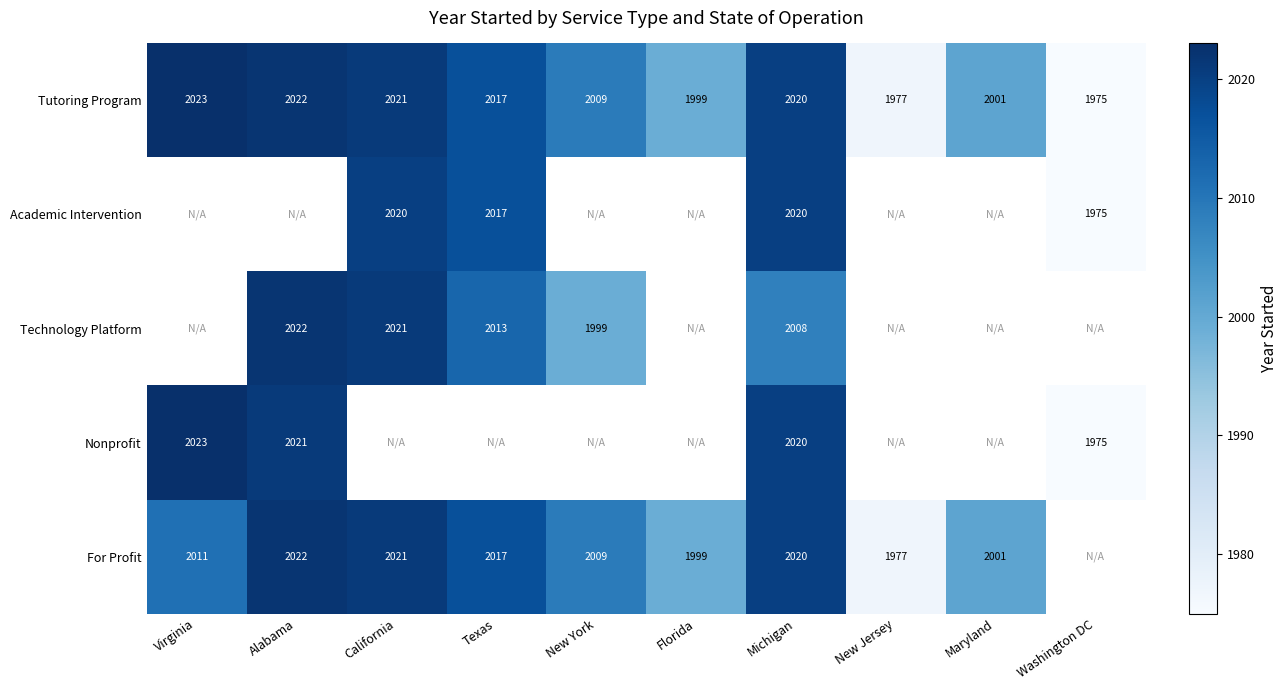

Is the value of Academic Intervention at Texas greater than the value of Nonprofit at Washington DC?

Yes